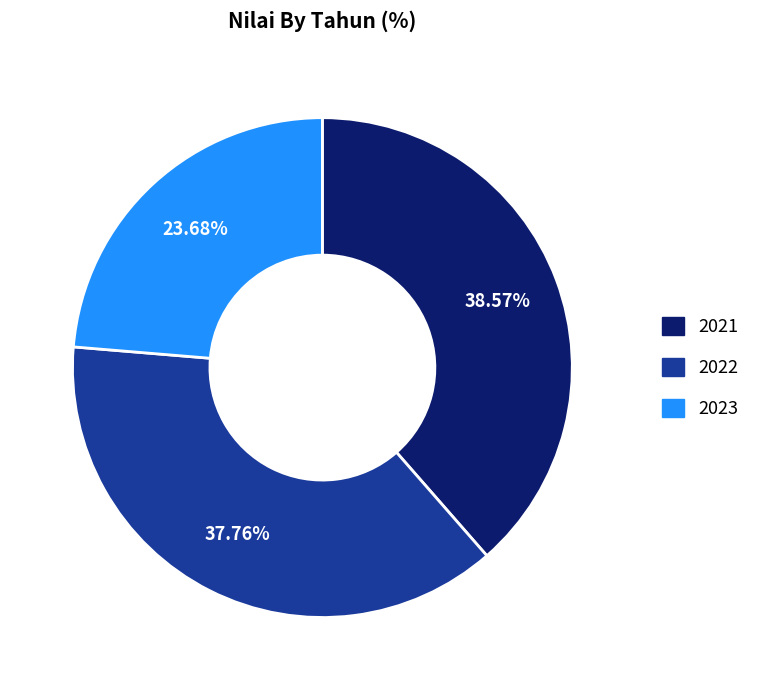

What is the largest slice in the pie chart?

2021